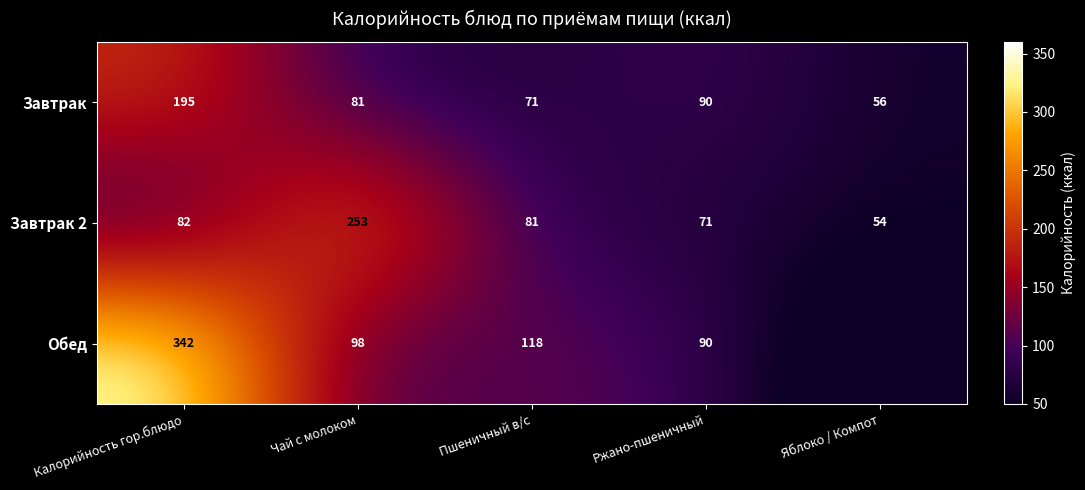

What is the sum of the Завтрак 2 values at Пшеничный в/с and Калорийность гор.блюдо?

163